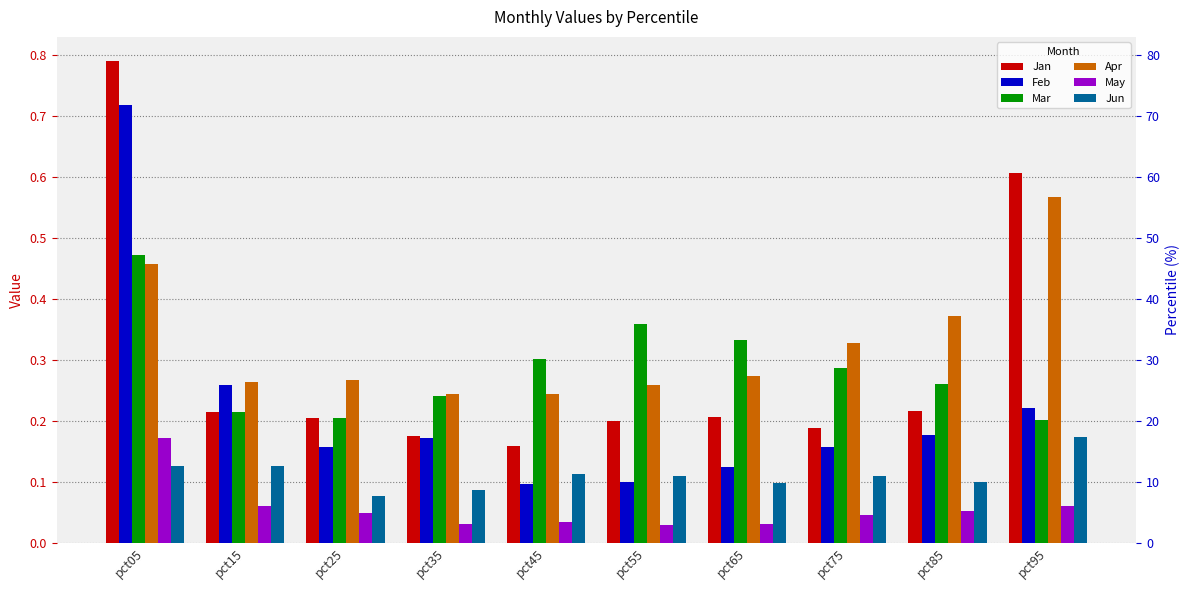

List the series in order of their peak value, highest first.

Jan, Feb, Apr, Mar, Jun, May